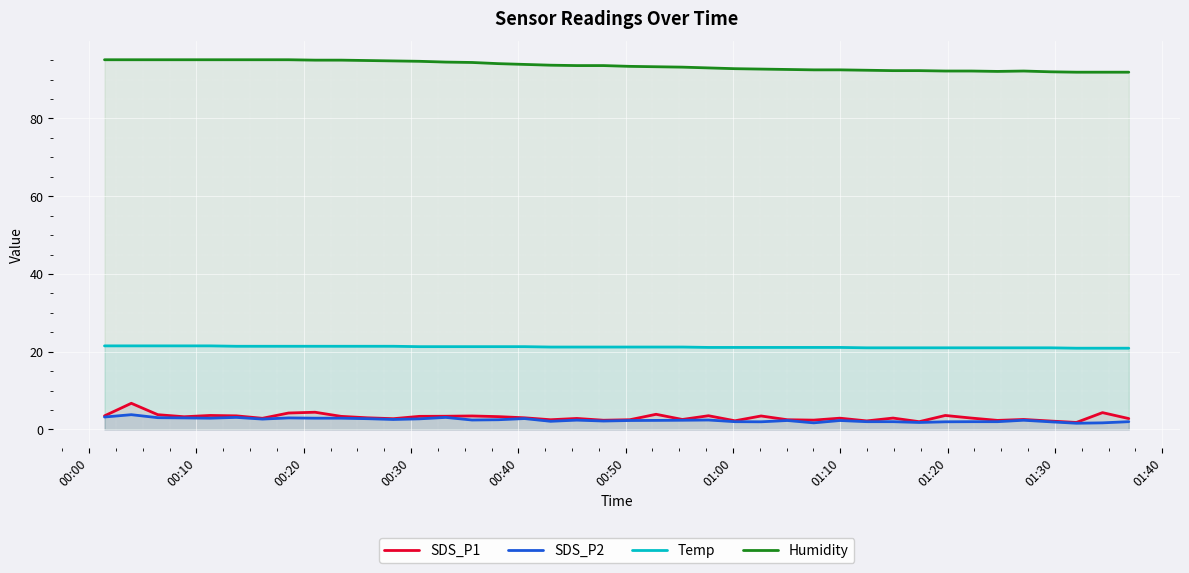

True or false: SDS_P2 and Humidity intersect in this chart.

False